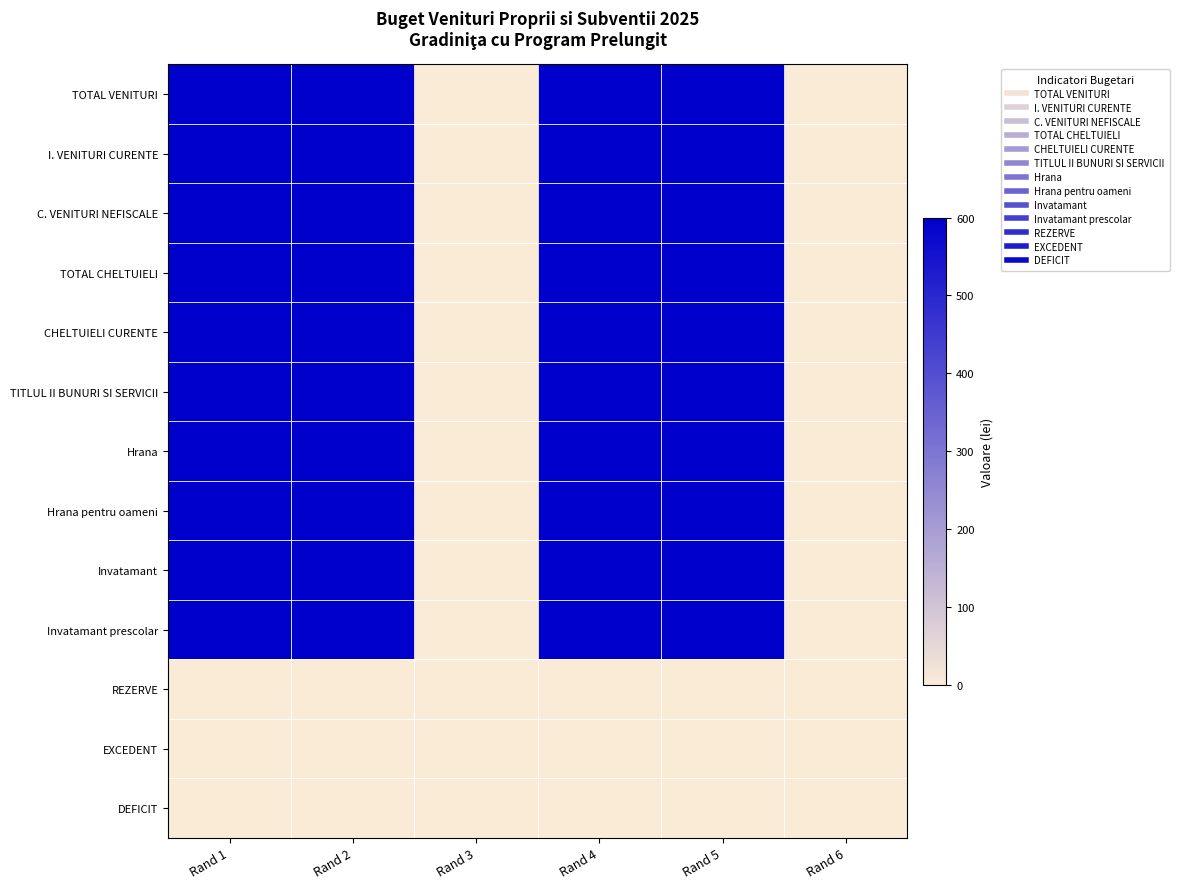

Reading left to right, list all the values displayed in this chart.

TOTAL VENITURI: Rand 1=600	Rand 2=600	Rand 3=0	Rand 4=600	Rand 5=600	Rand 6=0
I. VENITURI CURENTE: Rand 1=600	Rand 2=600	Rand 3=0	Rand 4=600	Rand 5=600	Rand 6=0
C. VENITURI NEFISCALE: Rand 1=600	Rand 2=600	Rand 3=0	Rand 4=600	Rand 5=600	Rand 6=0
TOTAL CHELTUIELI: Rand 1=600	Rand 2=600	Rand 3=0	Rand 4=600	Rand 5=600	Rand 6=0
CHELTUIELI CURENTE: Rand 1=600	Rand 2=600	Rand 3=0	Rand 4=600	Rand 5=600	Rand 6=0
TITLUL II BUNURI SI SERVICII: Rand 1=600	Rand 2=600	Rand 3=0	Rand 4=600	Rand 5=600	Rand 6=0
Hrana: Rand 1=600	Rand 2=600	Rand 3=0	Rand 4=600	Rand 5=600	Rand 6=0
Hrana pentru oameni: Rand 1=600	Rand 2=600	Rand 3=0	Rand 4=600	Rand 5=600	Rand 6=0
Invatamant: Rand 1=600	Rand 2=600	Rand 3=0	Rand 4=600	Rand 5=600	Rand 6=0
Invatamant prescolar: Rand 1=600	Rand 2=600	Rand 3=0	Rand 4=600	Rand 5=600	Rand 6=0
REZERVE: Rand 1=0	Rand 2=0	Rand 3=0	Rand 4=0	Rand 5=0	Rand 6=0
EXCEDENT: Rand 1=0	Rand 2=0	Rand 3=0	Rand 4=0	Rand 5=0	Rand 6=0
DEFICIT: Rand 1=0	Rand 2=0	Rand 3=0	Rand 4=0	Rand 5=0	Rand 6=0